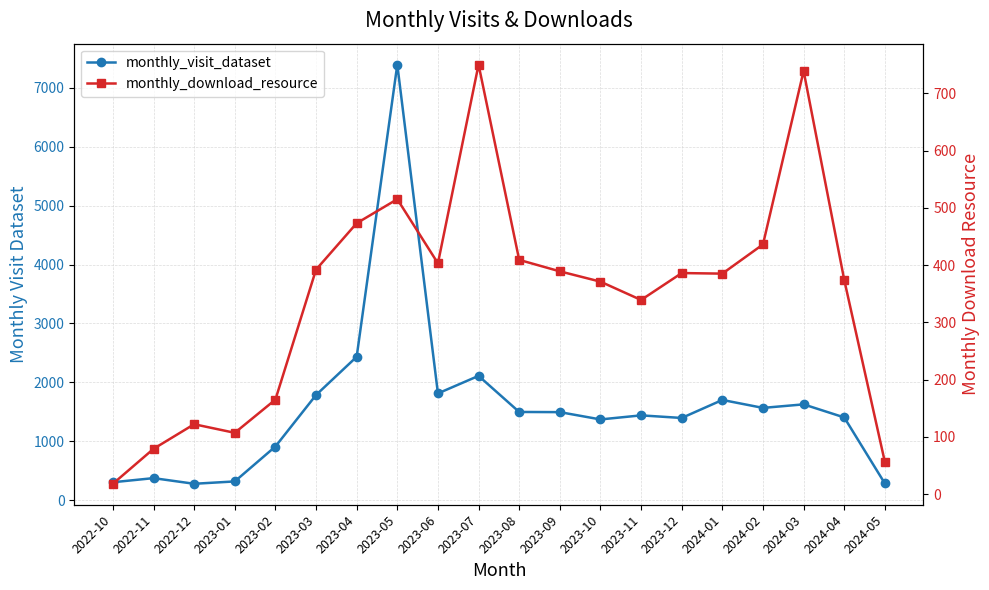

What is the minimum value shown in the chart?

18